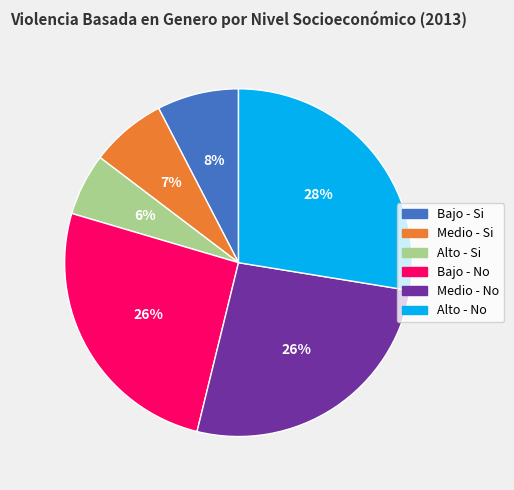

How many segments does this pie chart have?

6